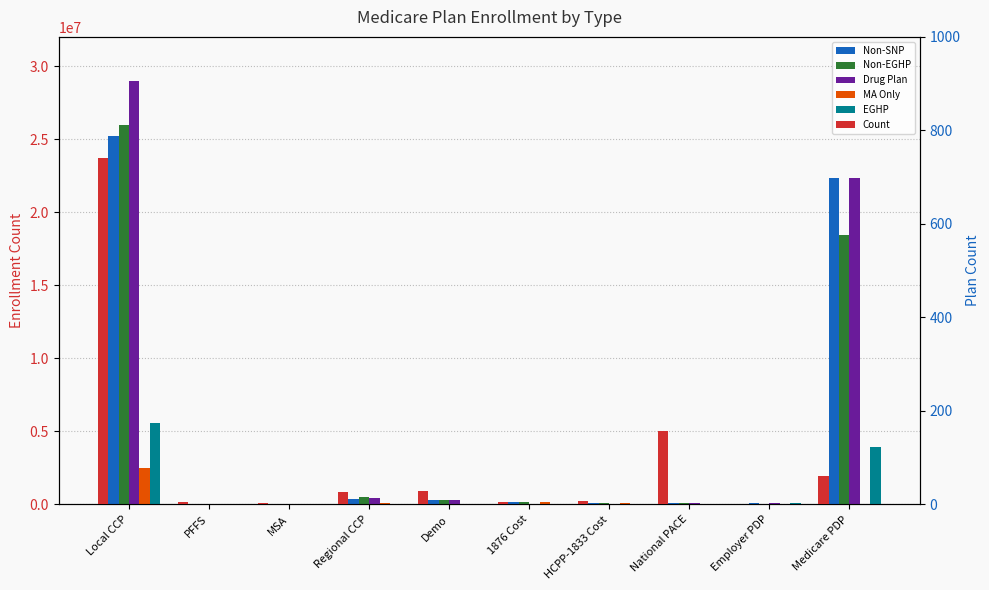

What is the difference between the maximum and second lowest values in the EGHP series?

5545373